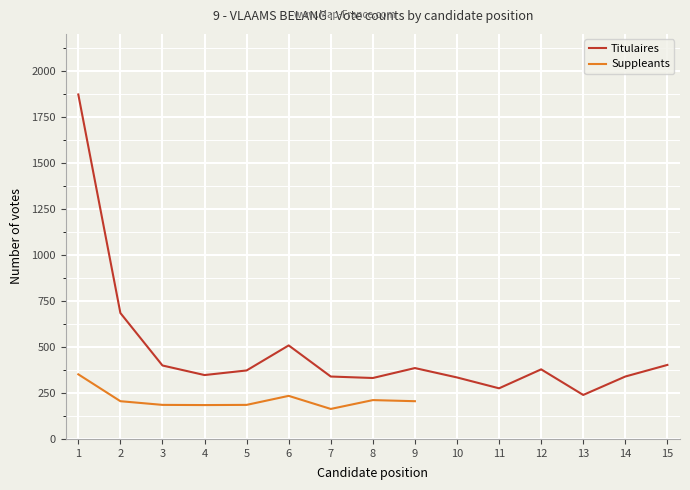

Approximately how many times larger is the value at 10 compared to 1?

0.2